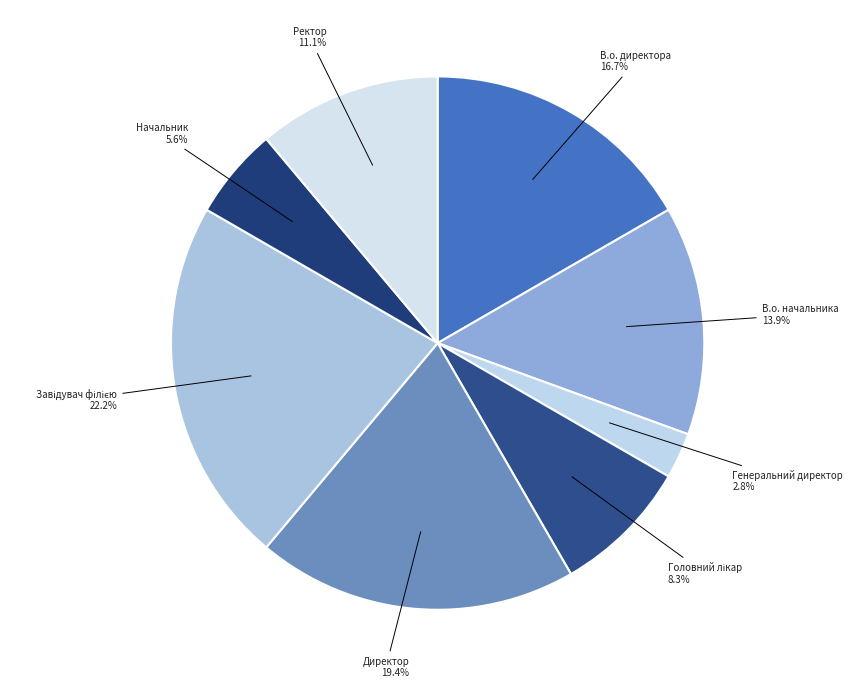

To the nearest percent, what is the combined percentage of Генеральний директор and Директор?

22%